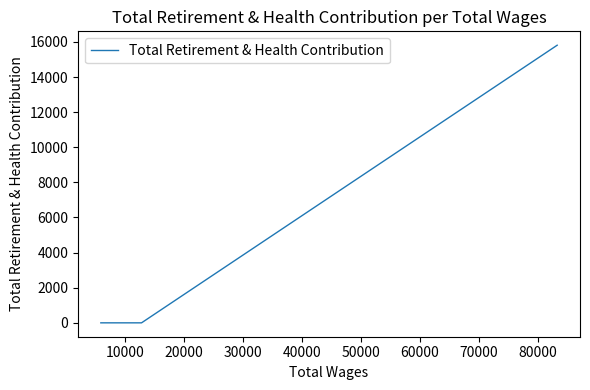

What is the difference between the maximum and minimum values?

15813